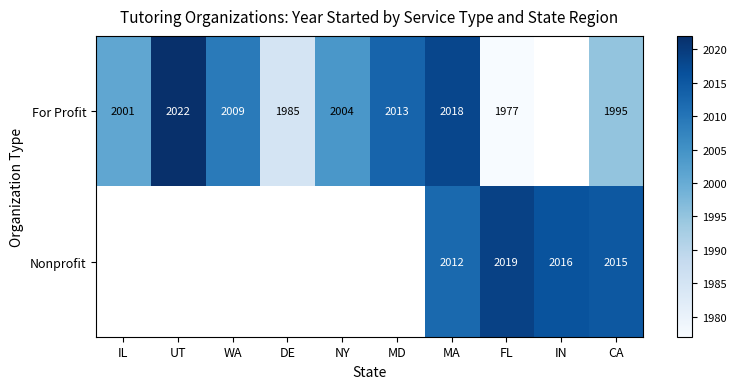

Is it true that For Profit equals 3120 at DE?

False